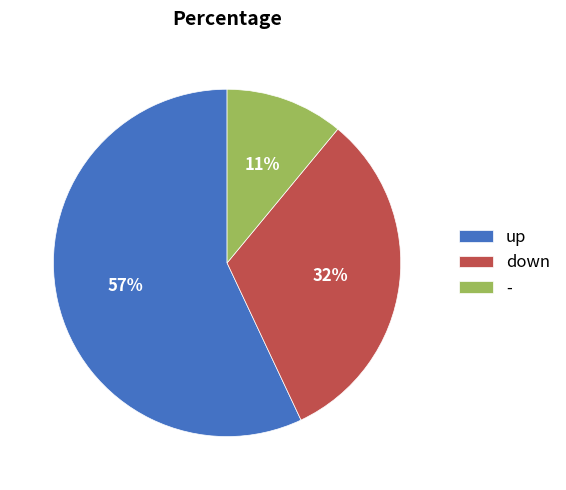

Combined, do - and up account for over 50%?

Yes